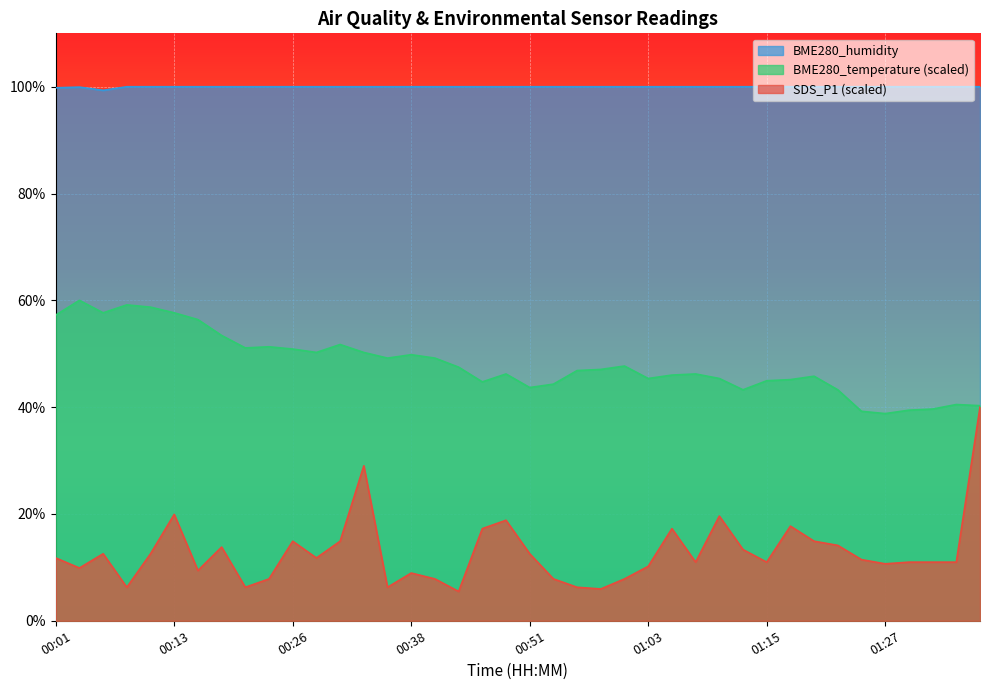

The BME280_temperature series shows 62.1 at 01:03. True or false?

False